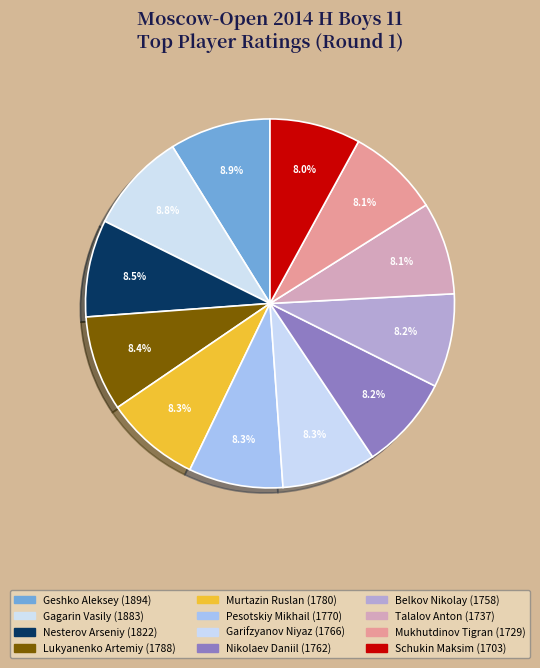

What is the smallest slice in the pie chart?

Schukin Maksim